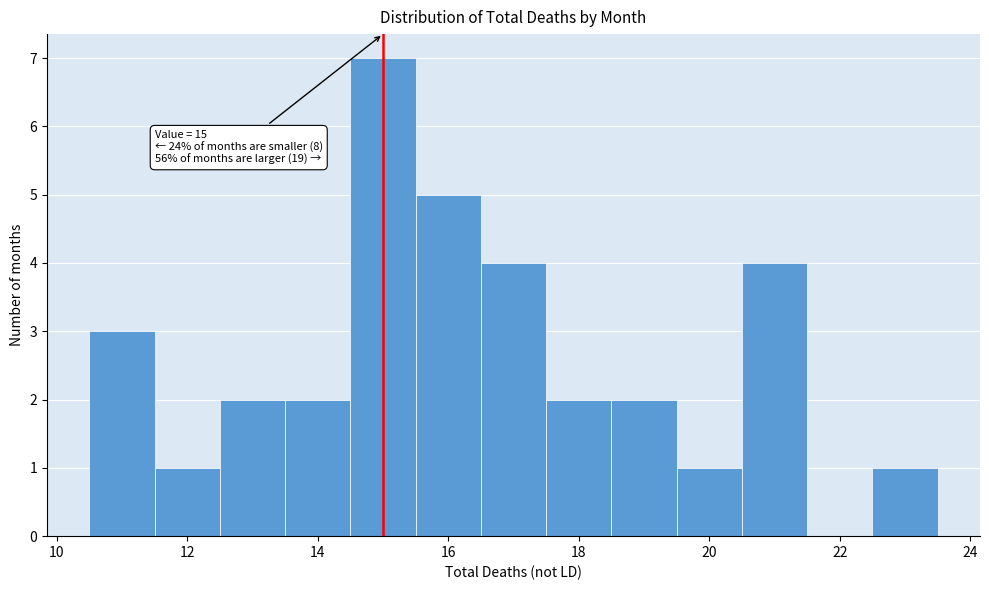

Which range on the x-axis has the tallest bar?

14.5 to 15.5